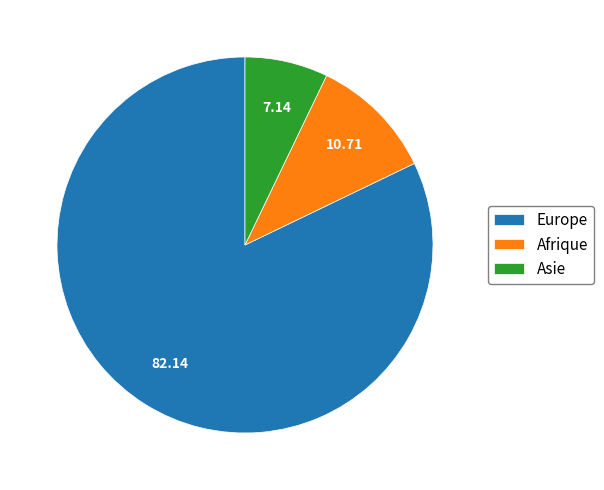

Does any single category account for the majority?

Yes